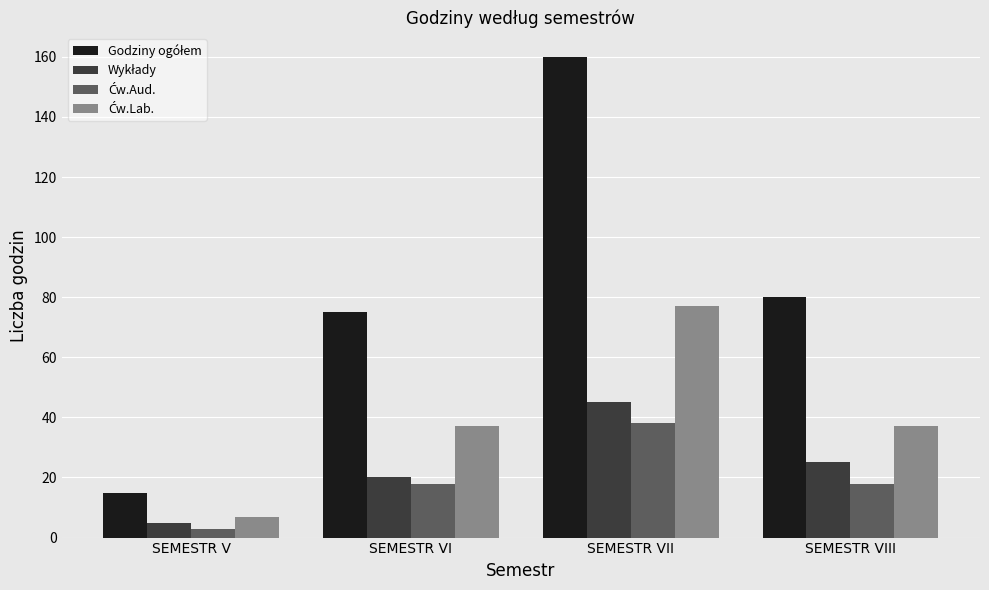

What is the greatest value displayed?

160